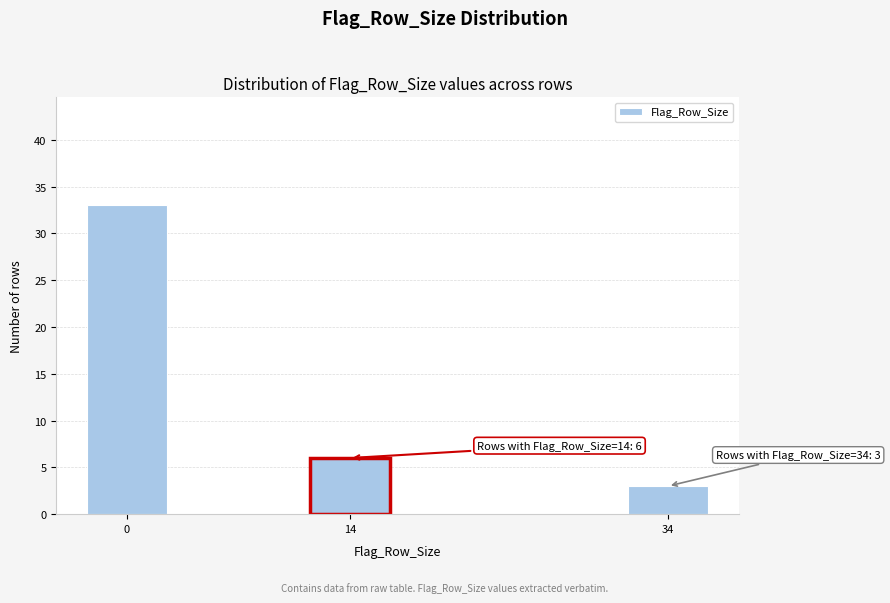

Reading right to left, extract all data points from this chart.

34=3	14=6	0=33